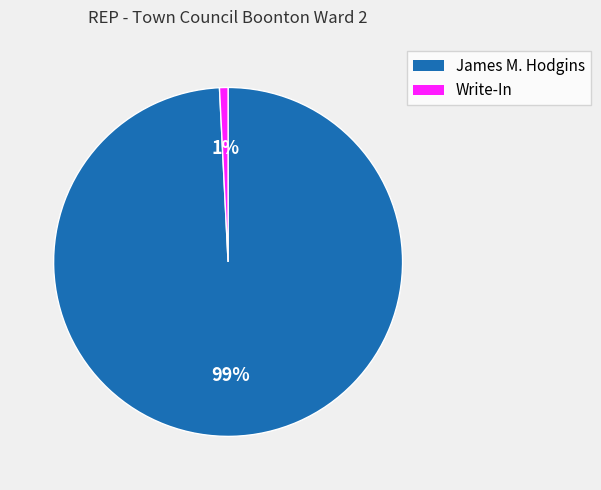

To the nearest percent, what is the average slice percentage?

50%